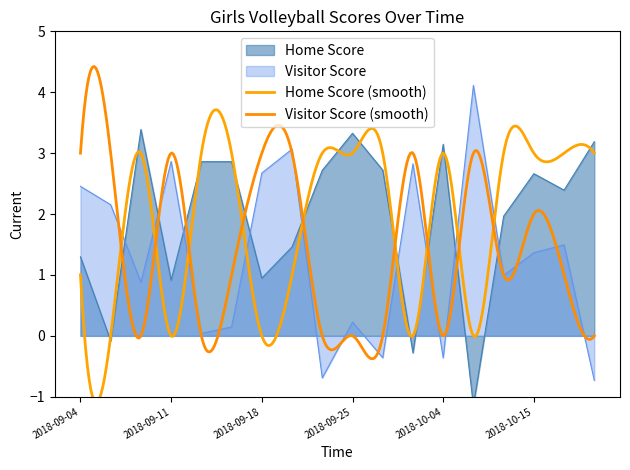

What is the minimum value for Visitor Score?

-0.7